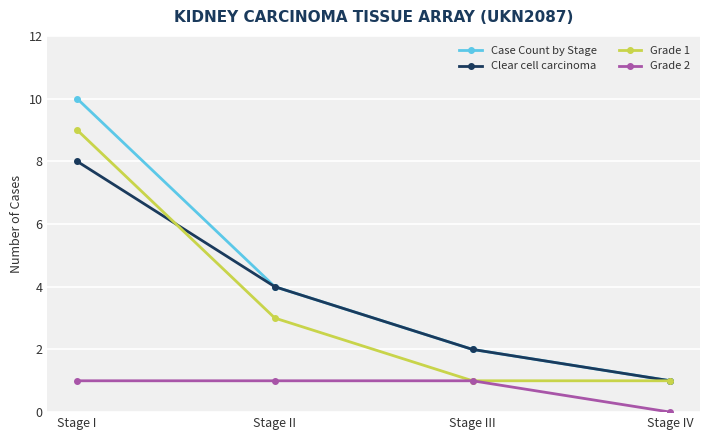

What is the value of the Grade 2 point at the 2nd from the left?

1